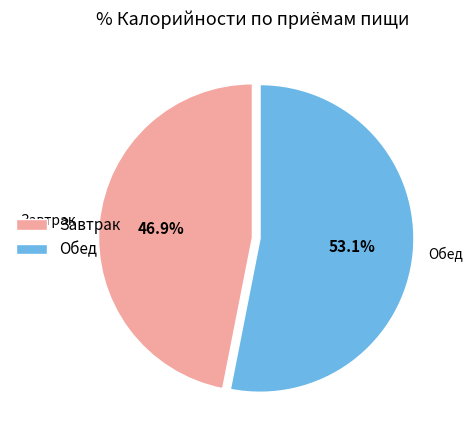

The Обед slice represents 46% of the pie. True or false?

False